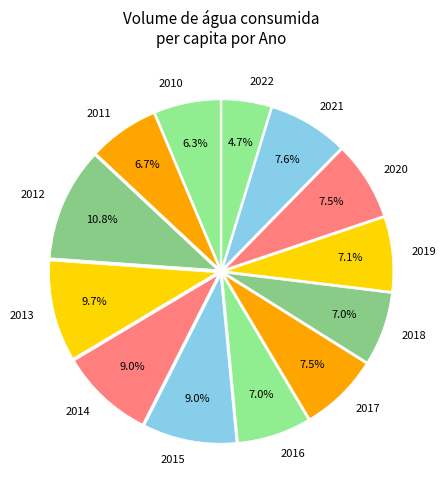

How many segments does this pie chart have?

13